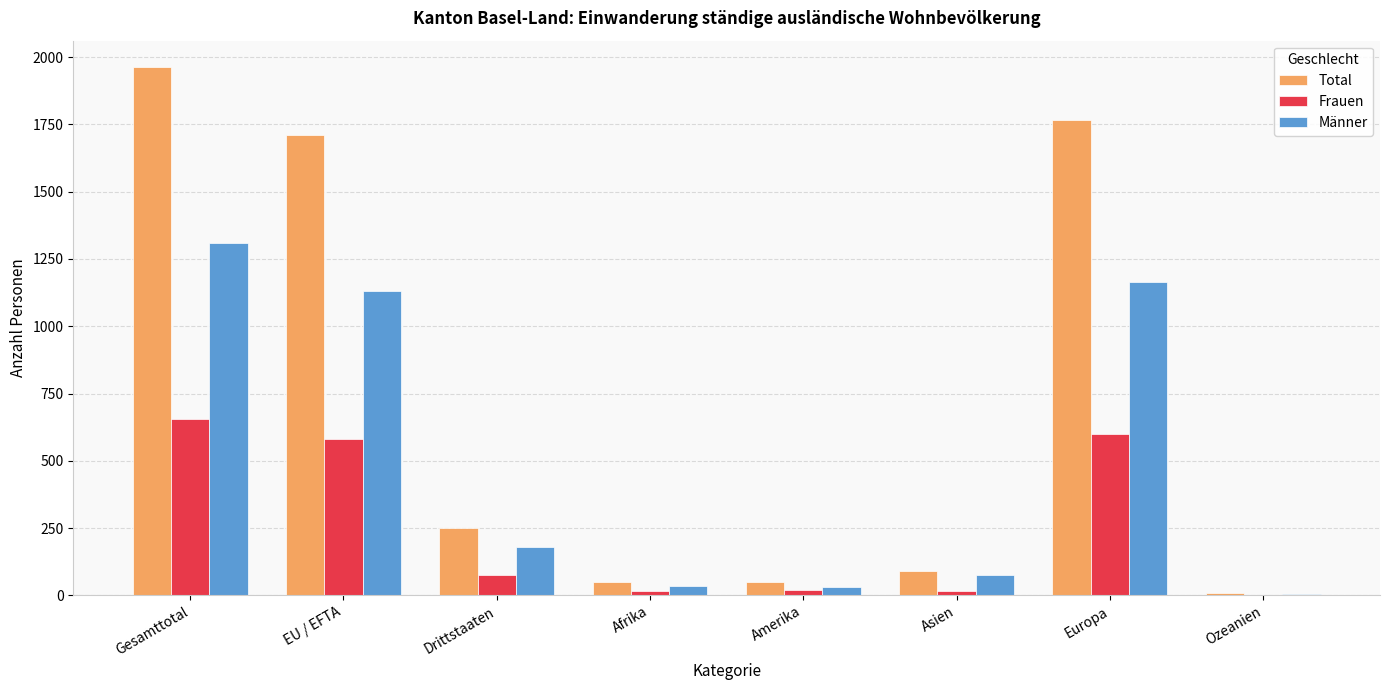

What is the total value across all series at Gesamttotal?

3926